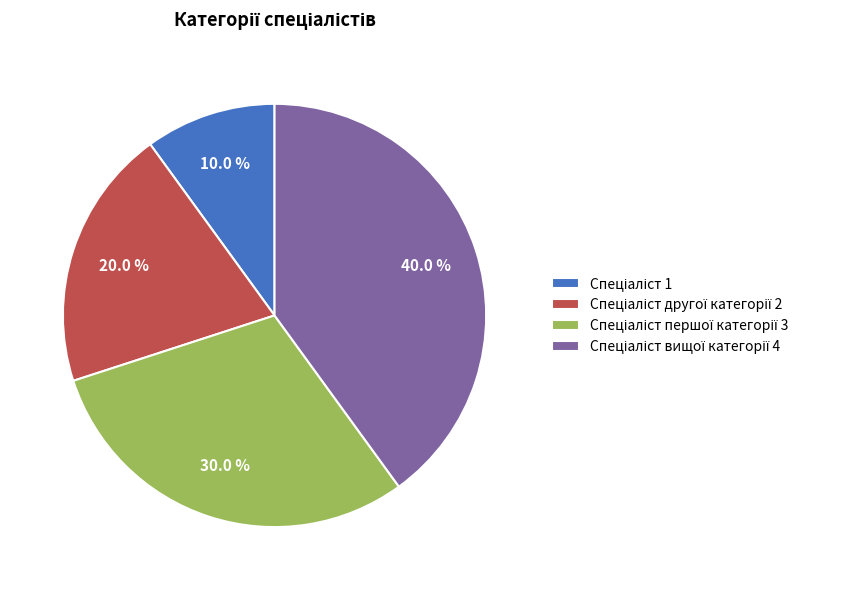

Is there a majority slice in this chart?

No